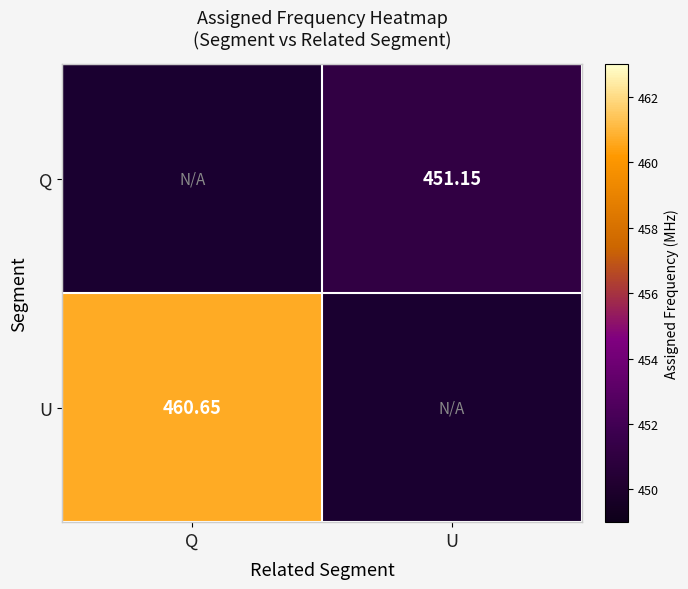

How many positive values does the U series have?

1